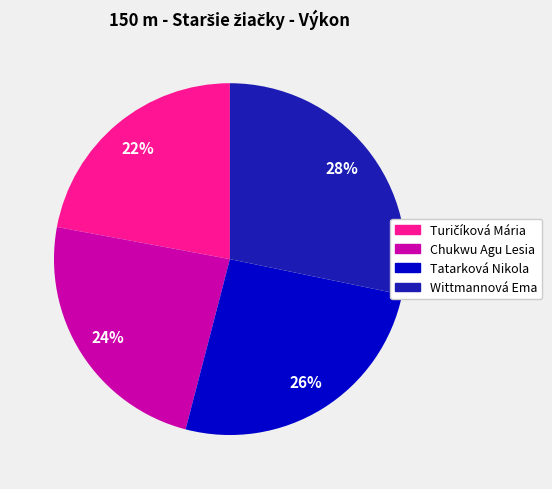

Which category has the biggest portion of the pie?

Wittmannová Ema